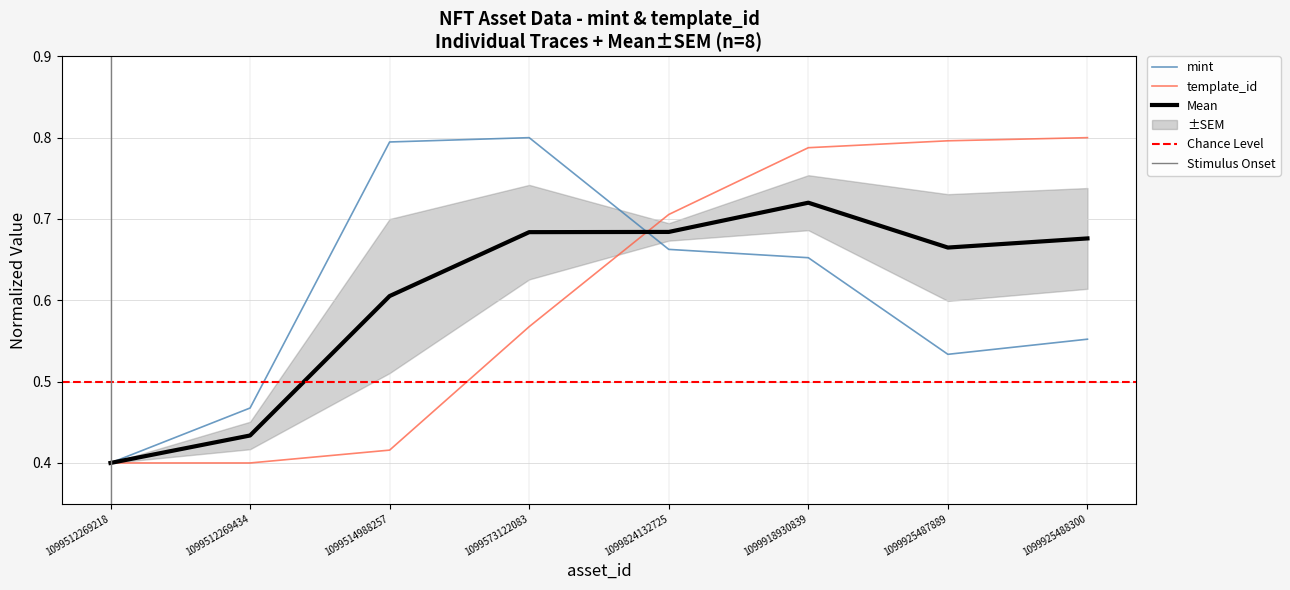

What is the maximum value for template_id?

0.8